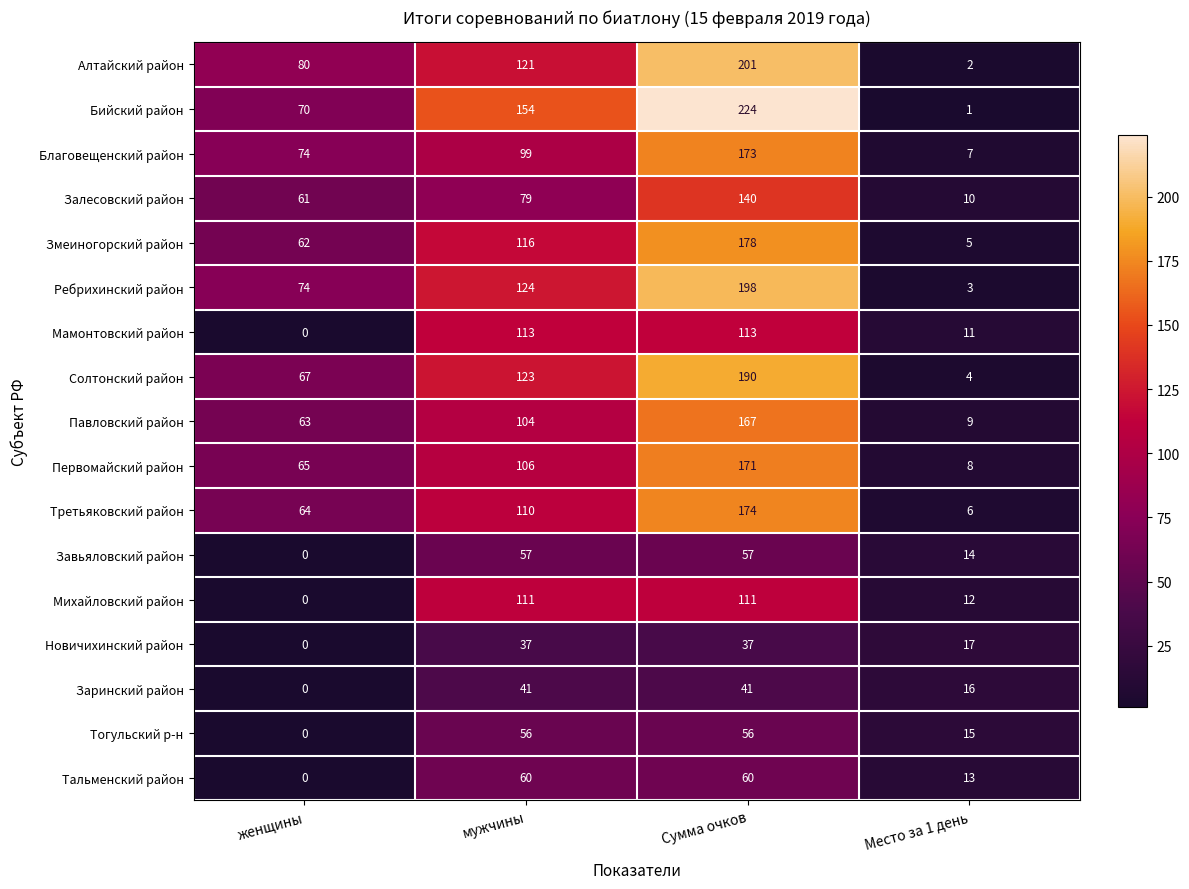

At which category does the chart reach its peak across all series?

Сумма очков